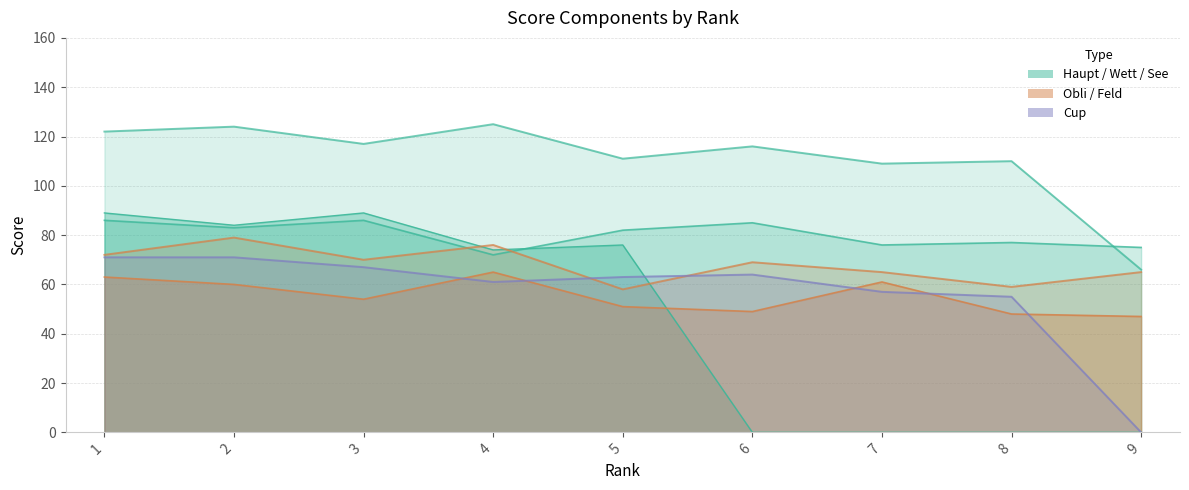

How many lines are shown in the chart?

6